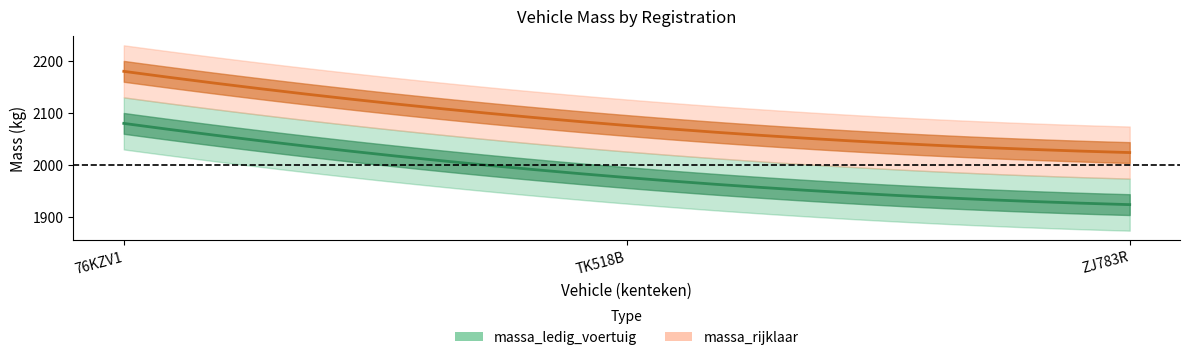

What is the maximum value shown in the chart?

2180